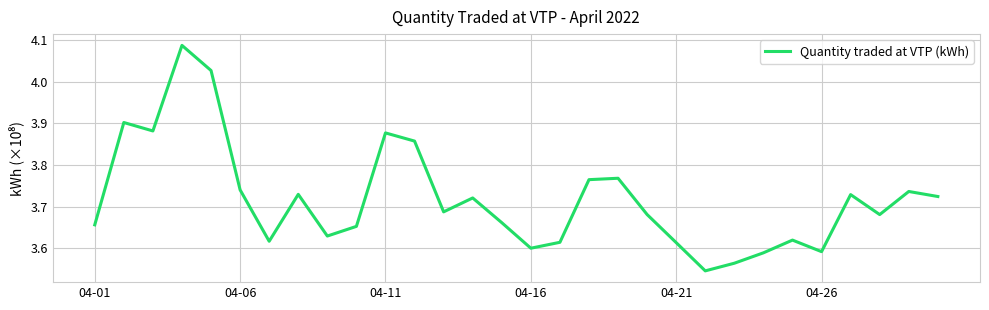

What is the difference between the maximum and minimum values?

0.5